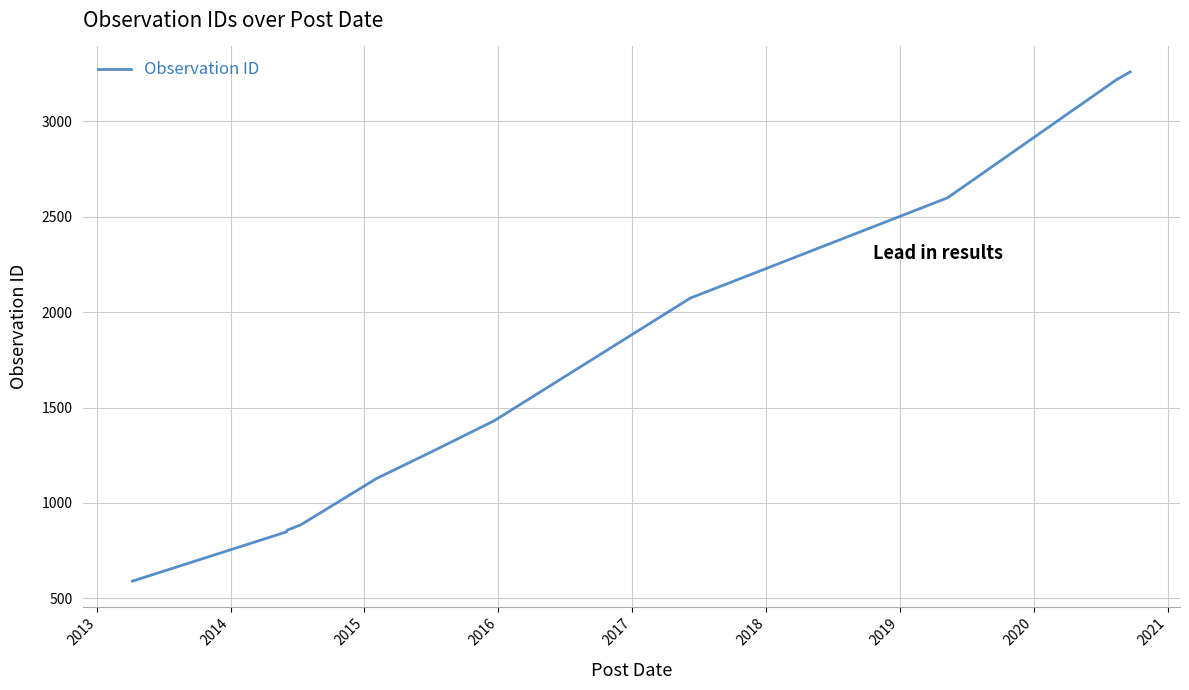

What is the minimum value shown in the chart?

590